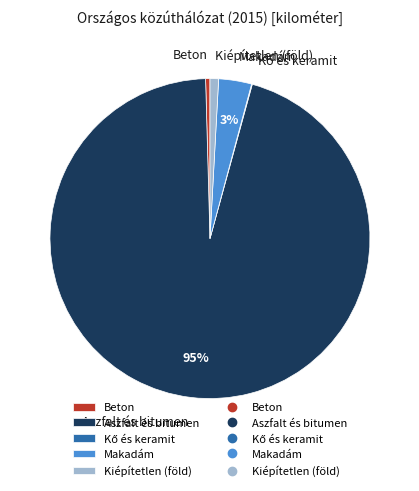

Is there a majority slice in this chart?

Yes